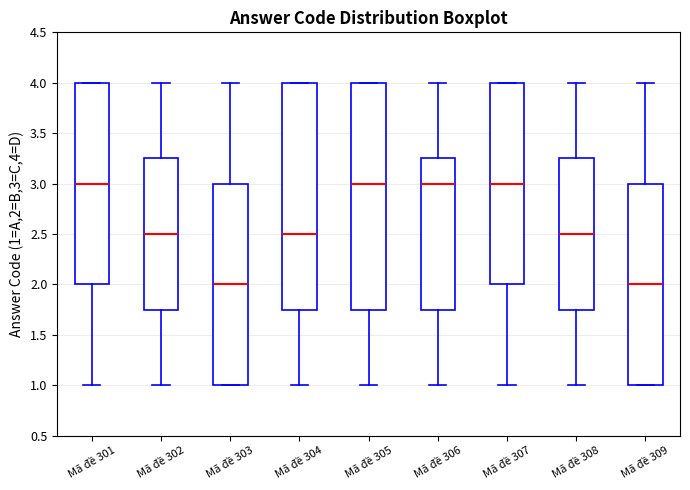

Reading left to right, transcribe this box plot: for each box, give where its median line is, the range the box spans, and where its two whiskers end, as read against the y-axis. The values are not printed on the chart, so give them approximately, as read against the axis.

Mã đề 301: median 3.00, box 2.00 to 4.00, whiskers 1.00 to 4.00
Mã đề 302: median 2.50, box 1.75 to 3.25, whiskers 1.00 to 4.00
Mã đề 303: median 2.00, box 1.00 to 3.00, whiskers 1.00 to 4.00
Mã đề 304: median 2.50, box 1.75 to 4.00, whiskers 1.00 to 4.00
Mã đề 305: median 3.00, box 1.75 to 4.00, whiskers 1.00 to 4.00
Mã đề 306: median 3.00, box 1.75 to 3.25, whiskers 1.00 to 4.00
Mã đề 307: median 3.00, box 2.00 to 4.00, whiskers 1.00 to 4.00
Mã đề 308: median 2.50, box 1.75 to 3.25, whiskers 1.00 to 4.00
Mã đề 309: median 2.00, box 1.00 to 3.00, whiskers 1.00 to 4.00